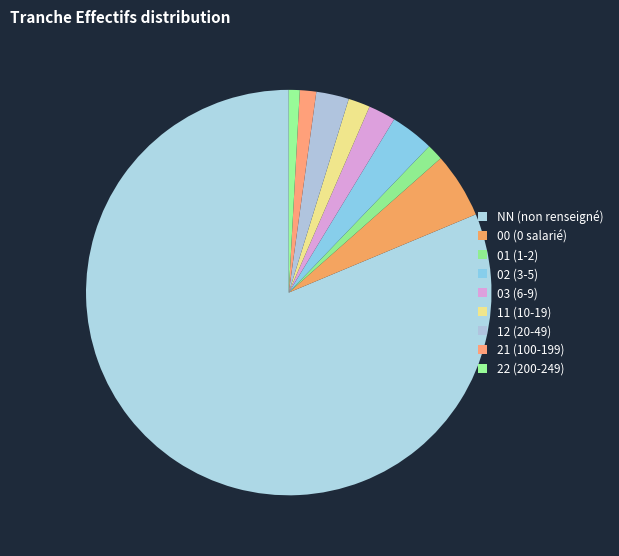

The 01 slice represents 1% of the pie. True or false?

True